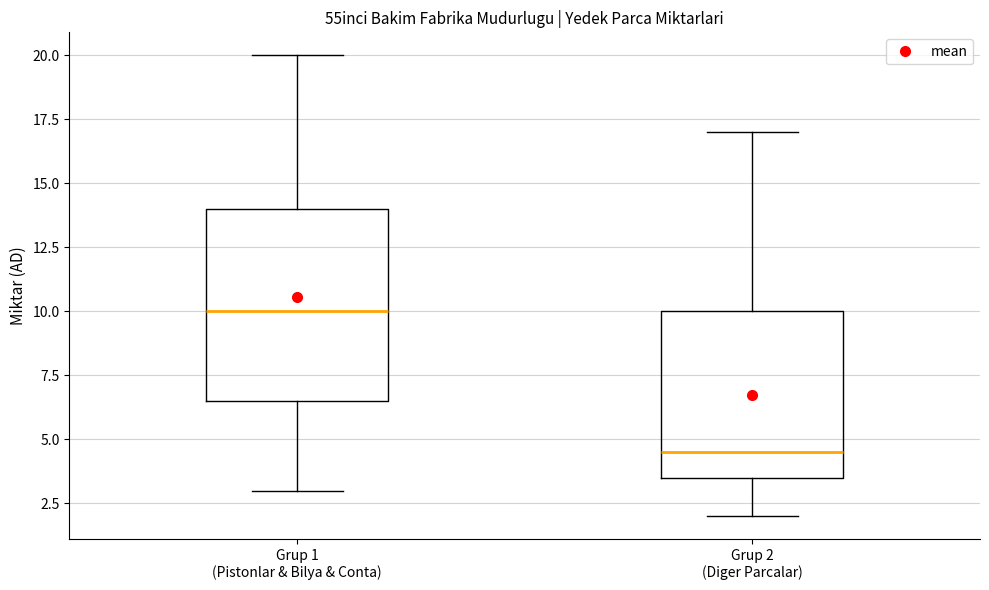

Reading left to right, read every box against the y-axis: the position of its median line, the range the box covers, and the ends of its whiskers. The values are not printed on the chart, so give them approximately, as read against the axis.

Grup 1 (Pistonlar & Bilya & Conta): median 10.0, box 6.5 to 14.0, whiskers 3.0 to 20.0
Grup 2 (Diger Parcalar): median 4.5, box 3.5 to 10.0, whiskers 2.0 to 17.0